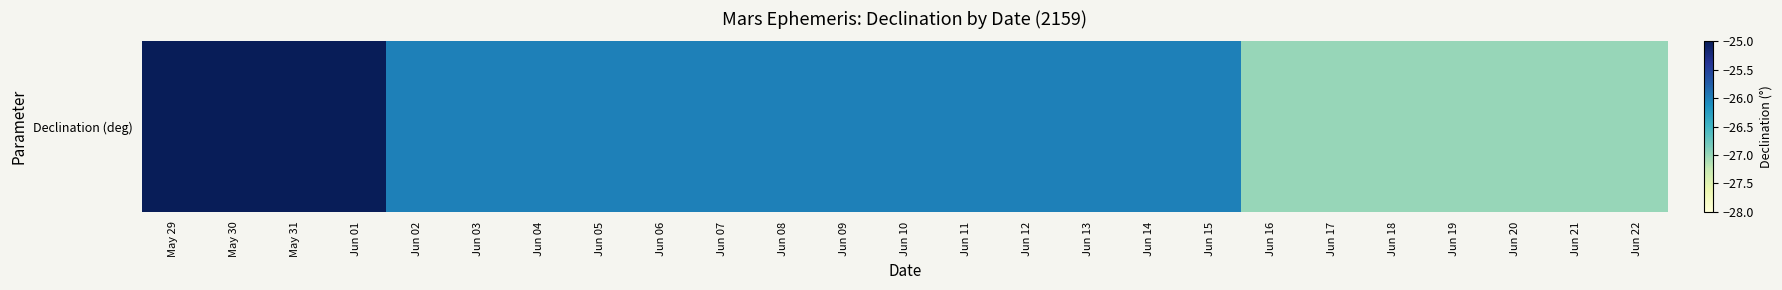

True or false: the data shows -35 at Jun 17.

False